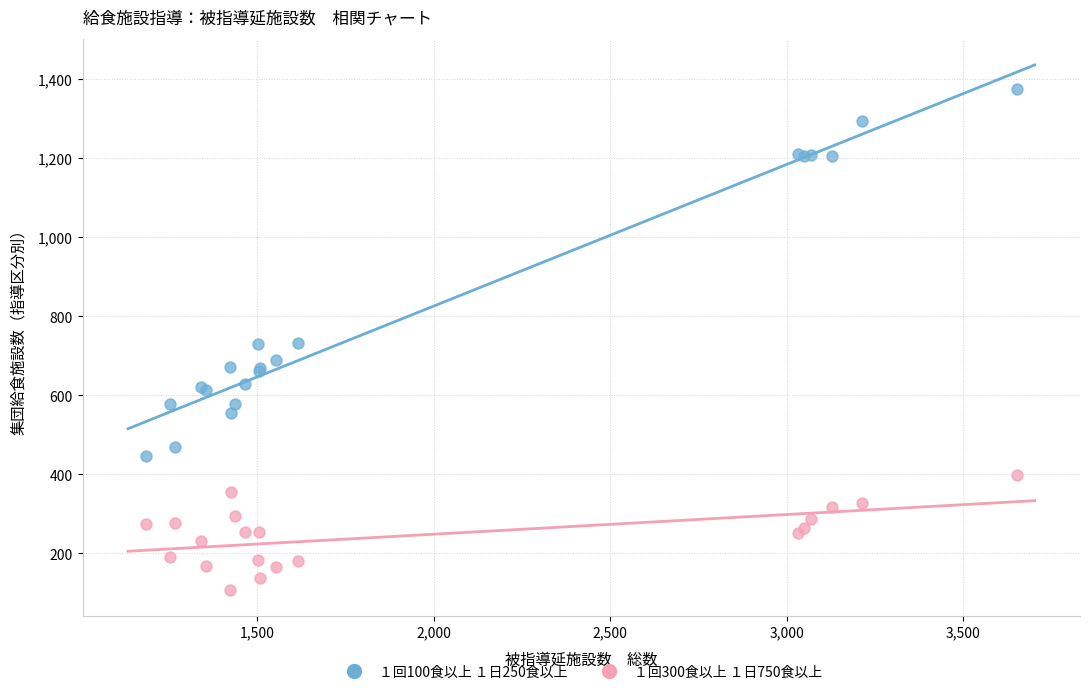

What is the X range (max minus min) for the scatter plot?

2467